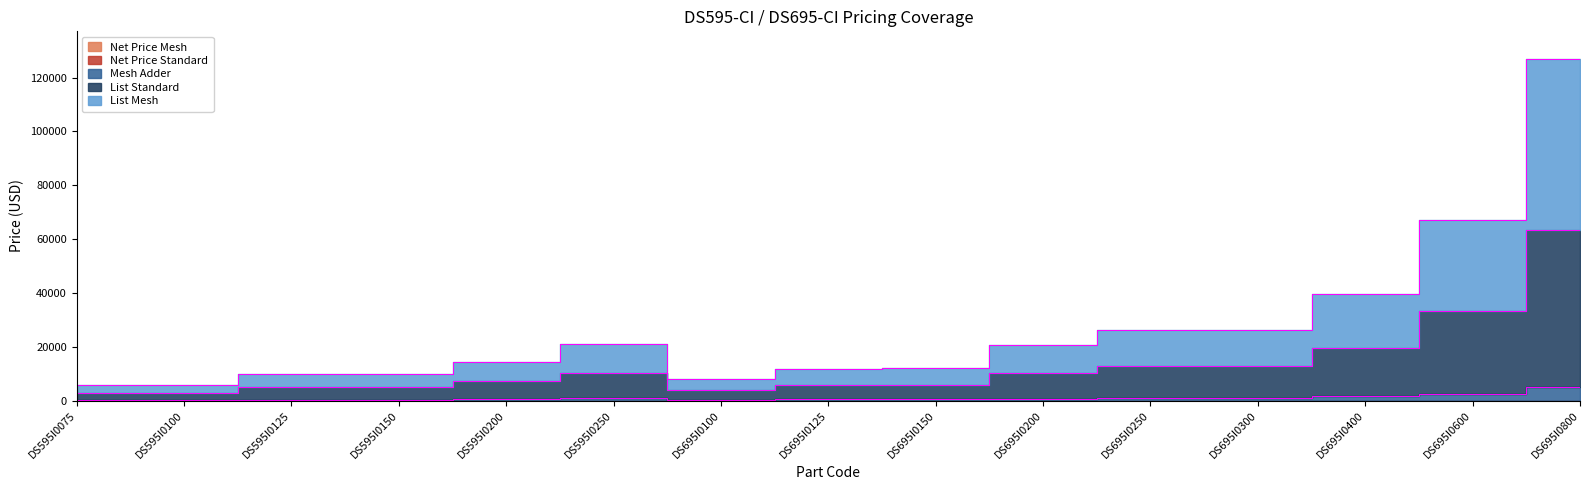

True or false: List Mesh and Mesh Adder cross at least once.

False